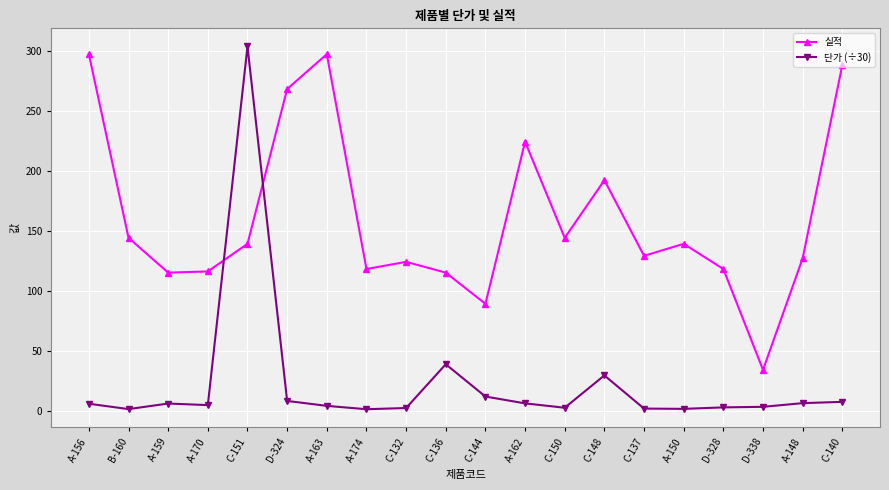

How many values in the 실적 series are below 139?

10